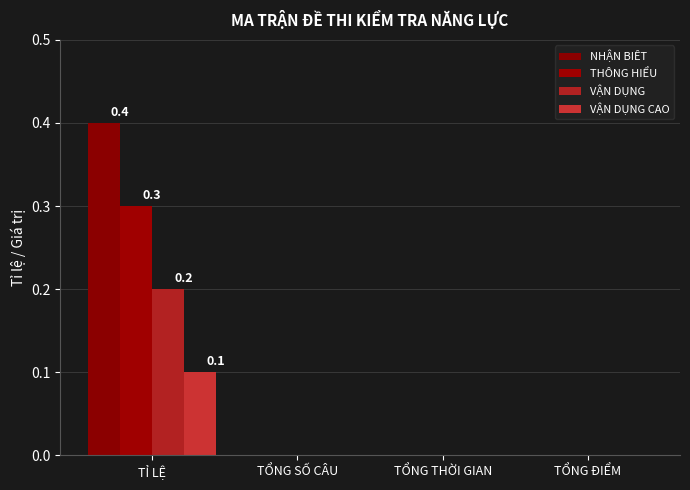

How many groups of bars are there?

4